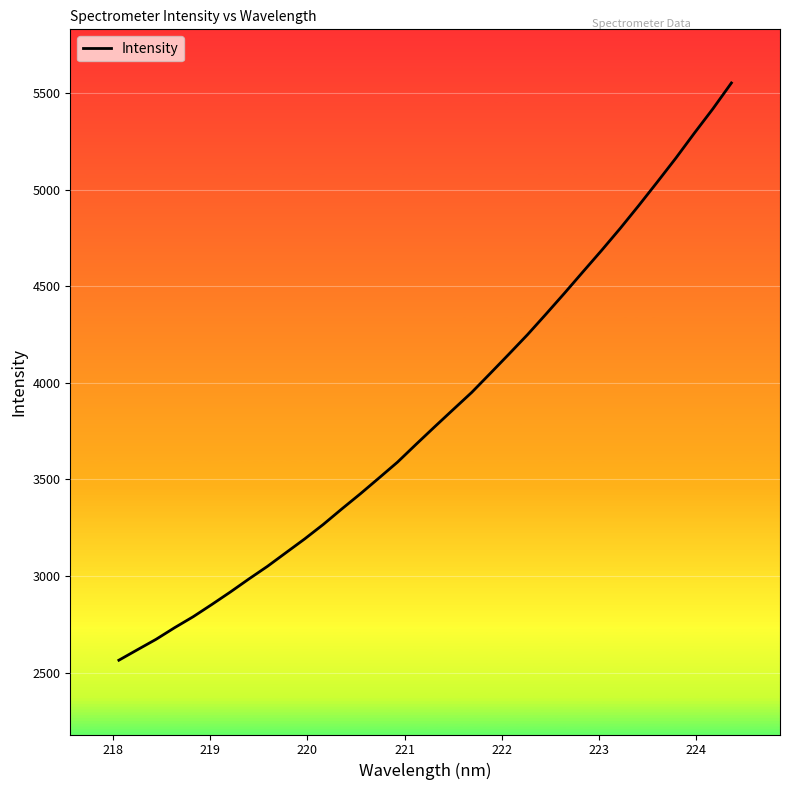

What is the maximum value shown in the chart?

5552.9